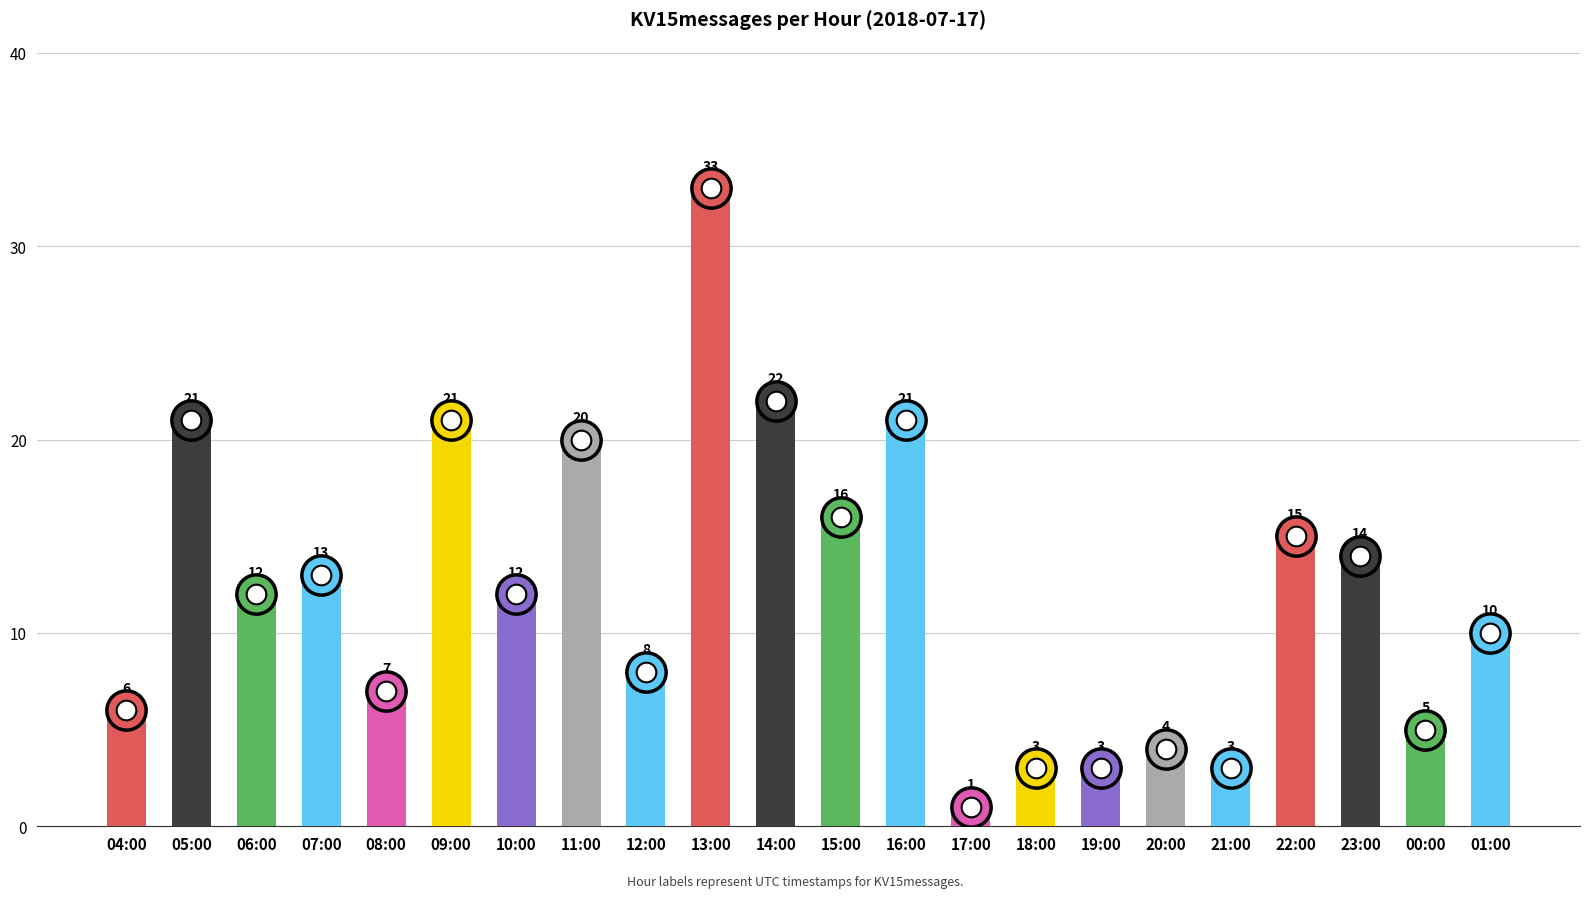

What is the change in value from 08:00 to 16:00?

+14